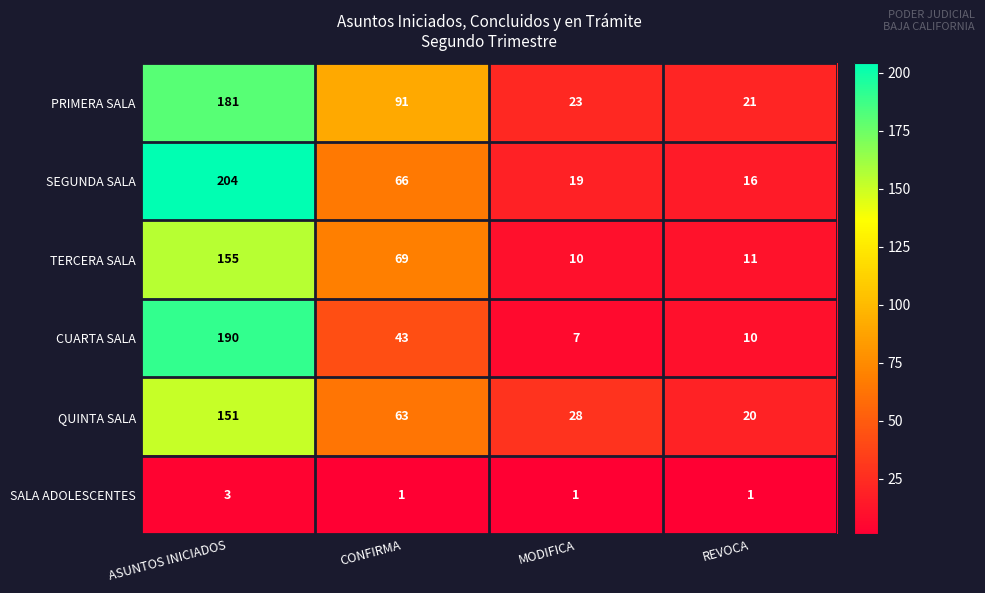

The value of TERCERA SALA at ASUNTOS INICIADOS is 47. True or false?

False